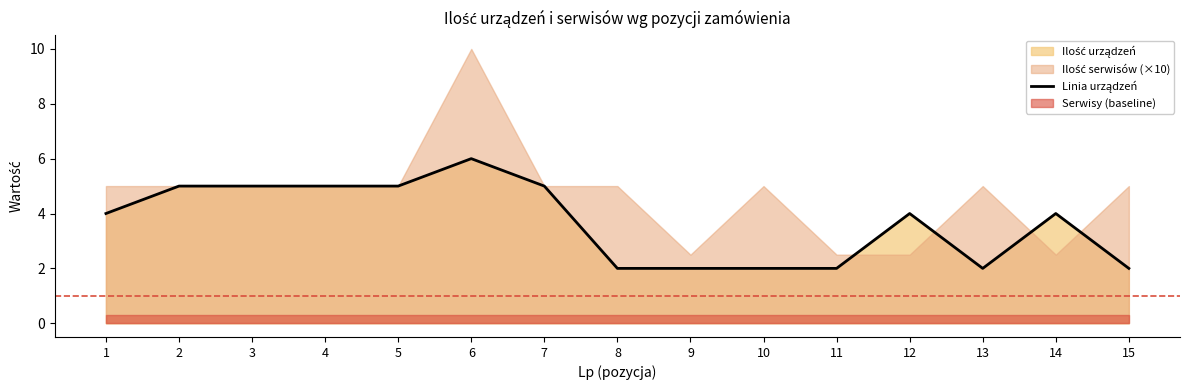

Reading right to left, list all the values displayed in this chart.

2	4	2	4	2	2	2	2	5	6	5	5	5	5	4